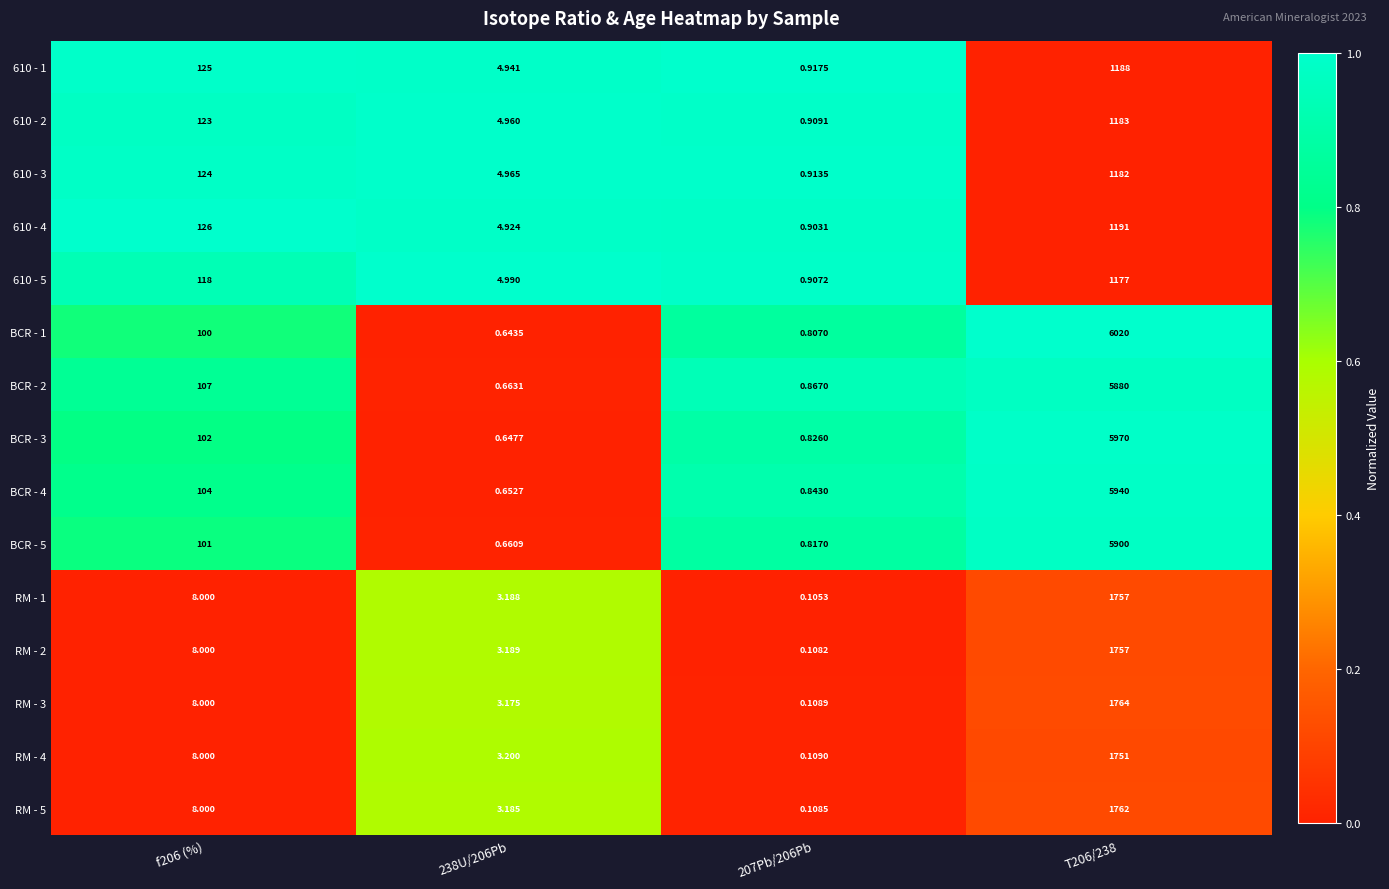

How many distinct data groups are displayed?

15